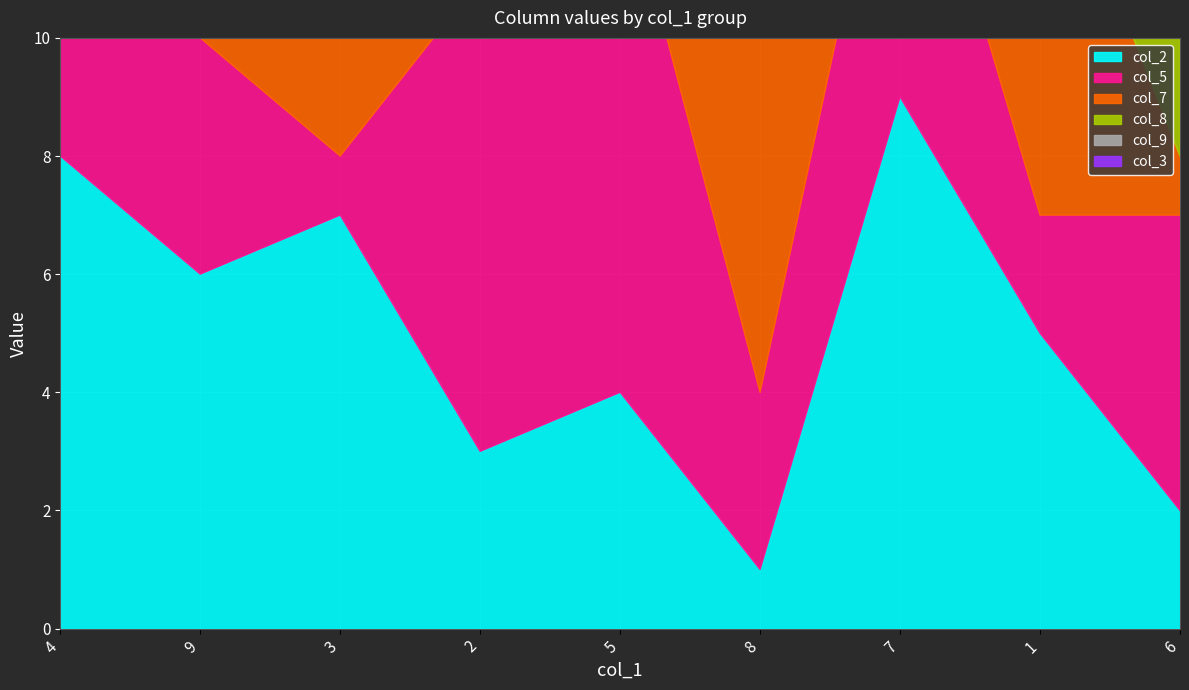

What is the label of the 2nd point from the left?

9